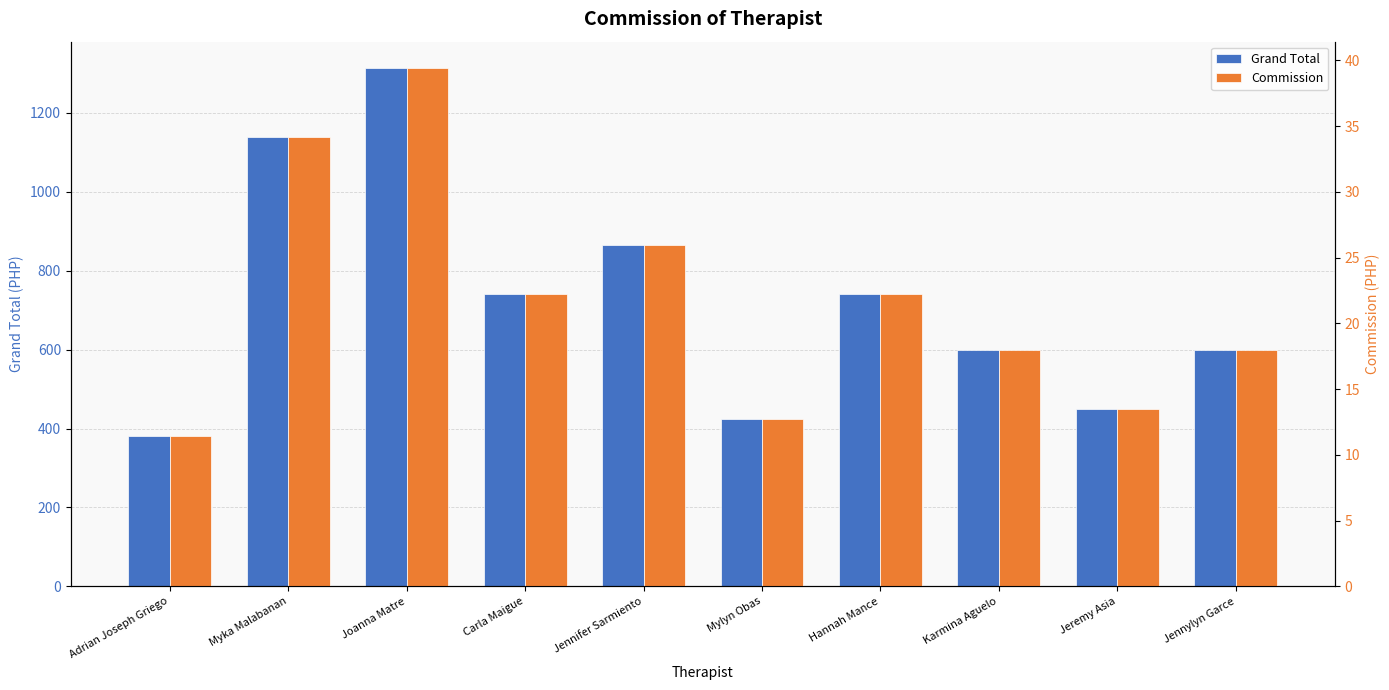

True or false: Commission has a value of 18.3 at Adrian Joseph Griego.

False